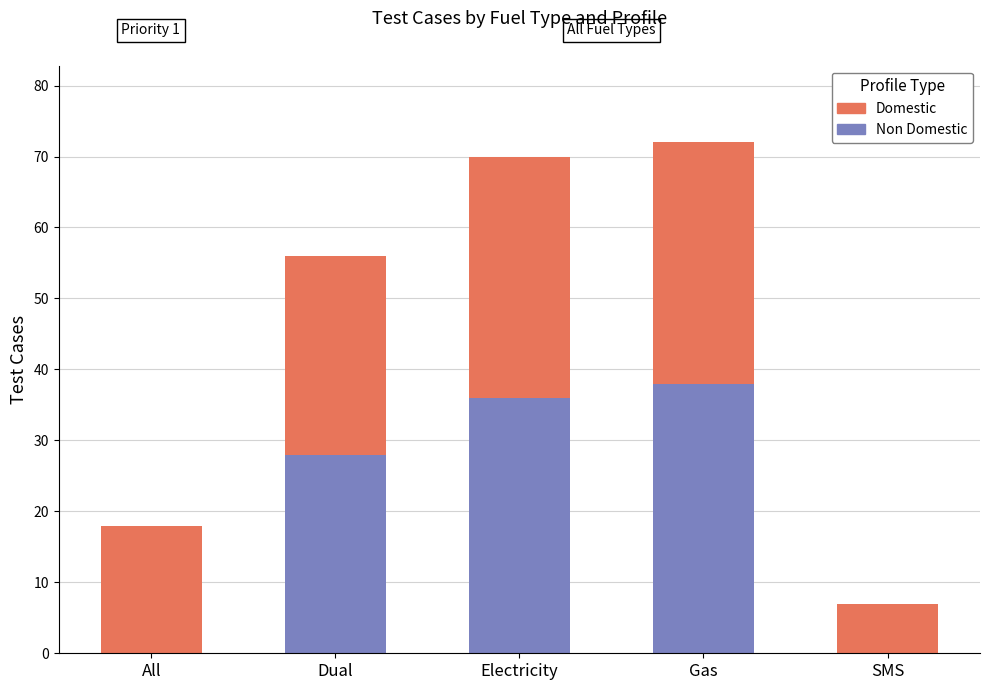

What is the total value across all series at Dual?

56